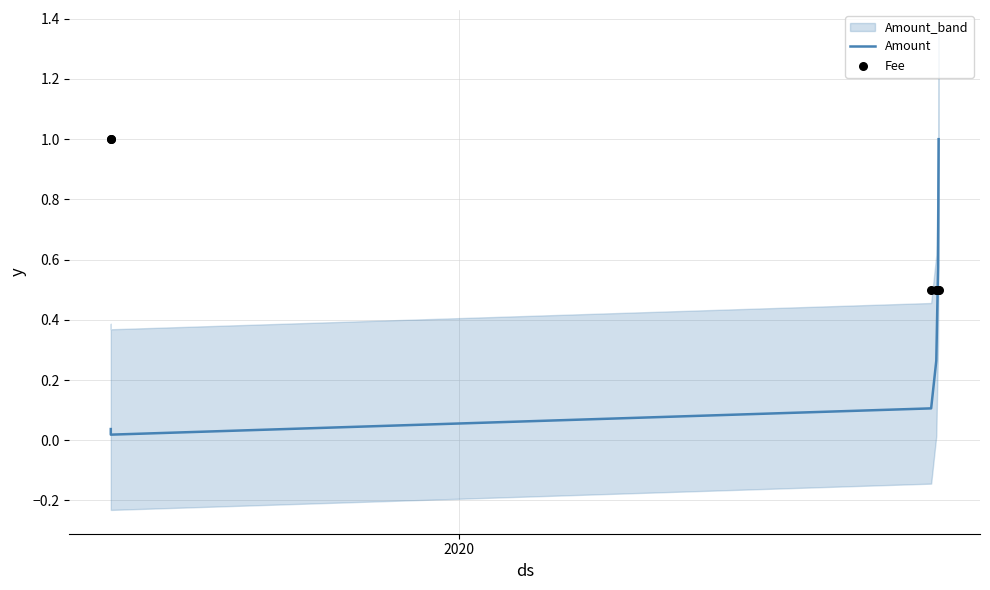

Which series has the largest total across all categories?

Fee